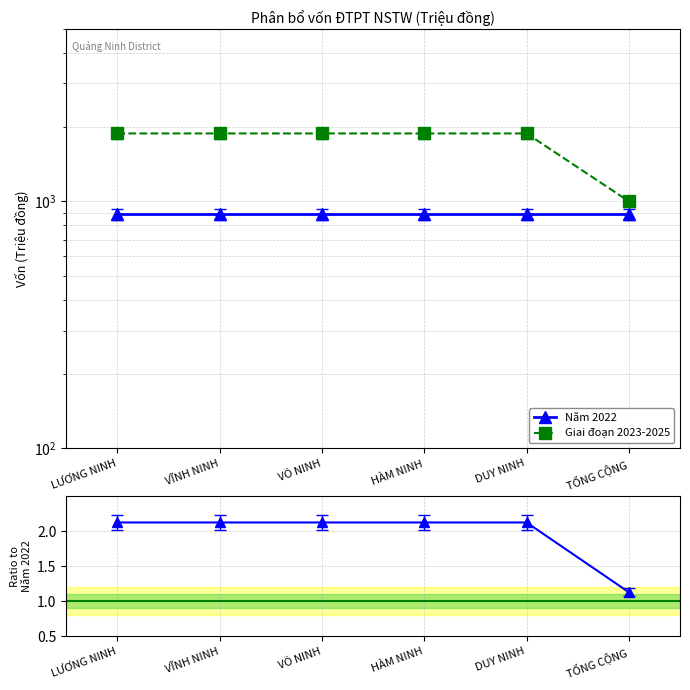

Which series has the widest spread of values?

Giai đoạn 2023-2025